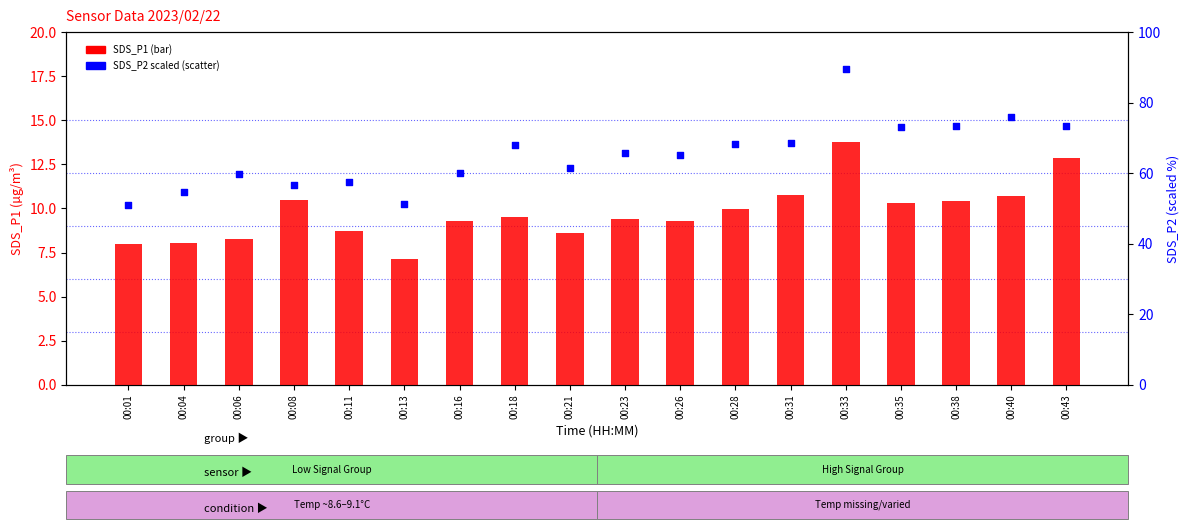

At how many categories does at least one series exceed 87?

1